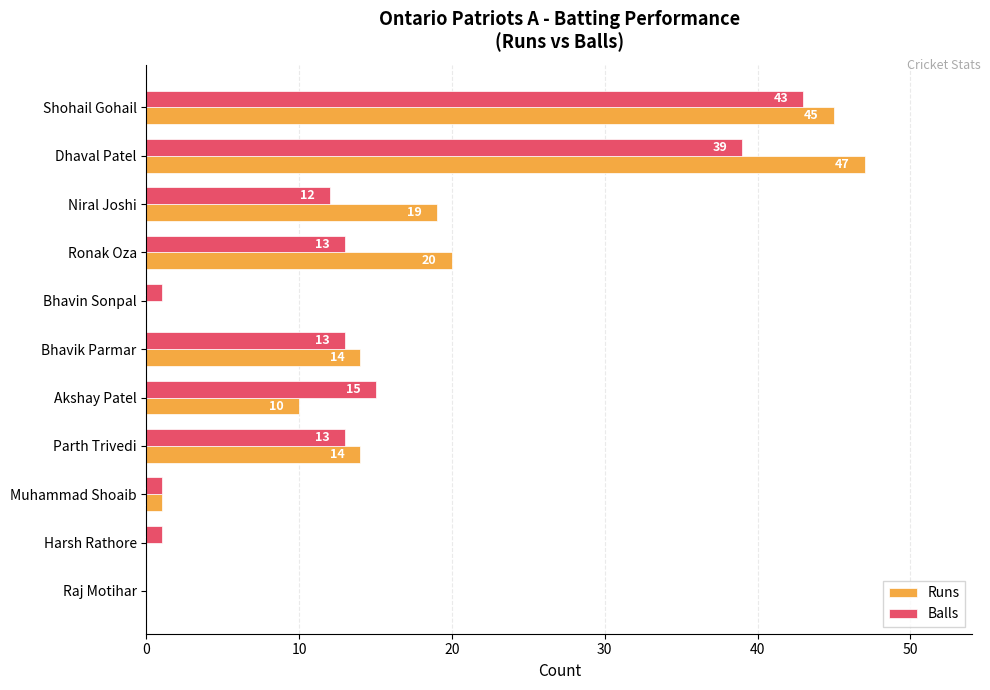

What is the approximate value of Runs at Ronak Oza?

20